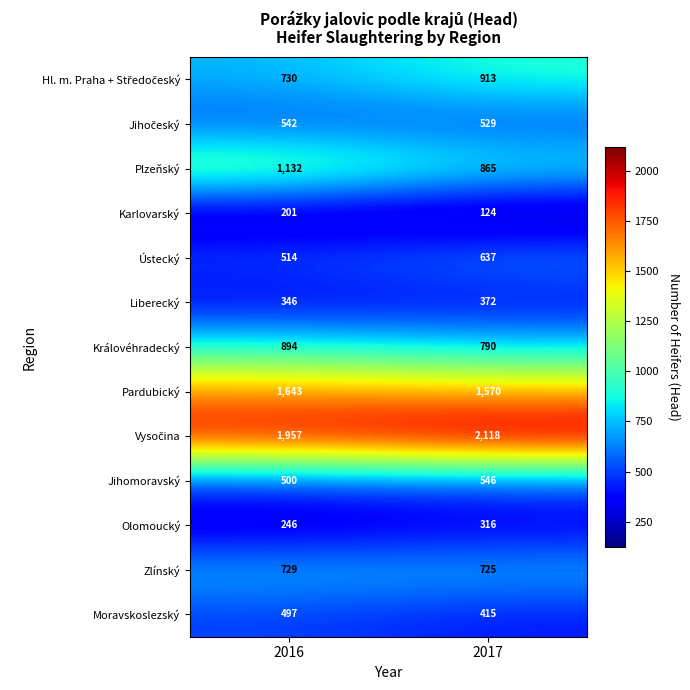

How many series are shown in this chart?

13